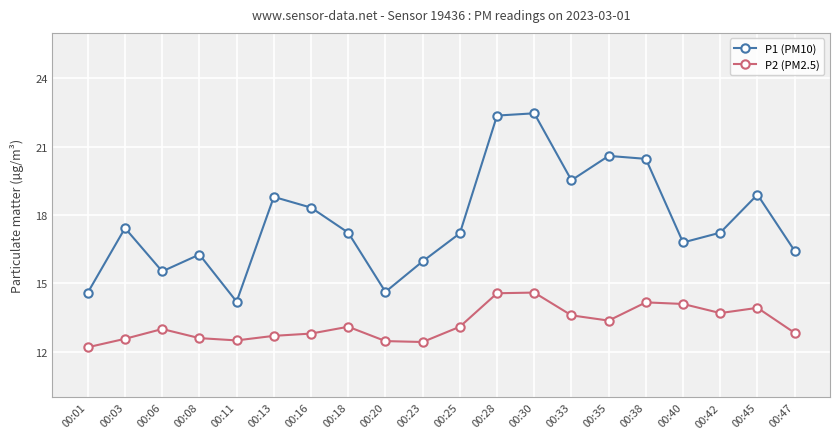

True or false: P2 (PM2.5) has a value of 6.4 at 00:08.

False